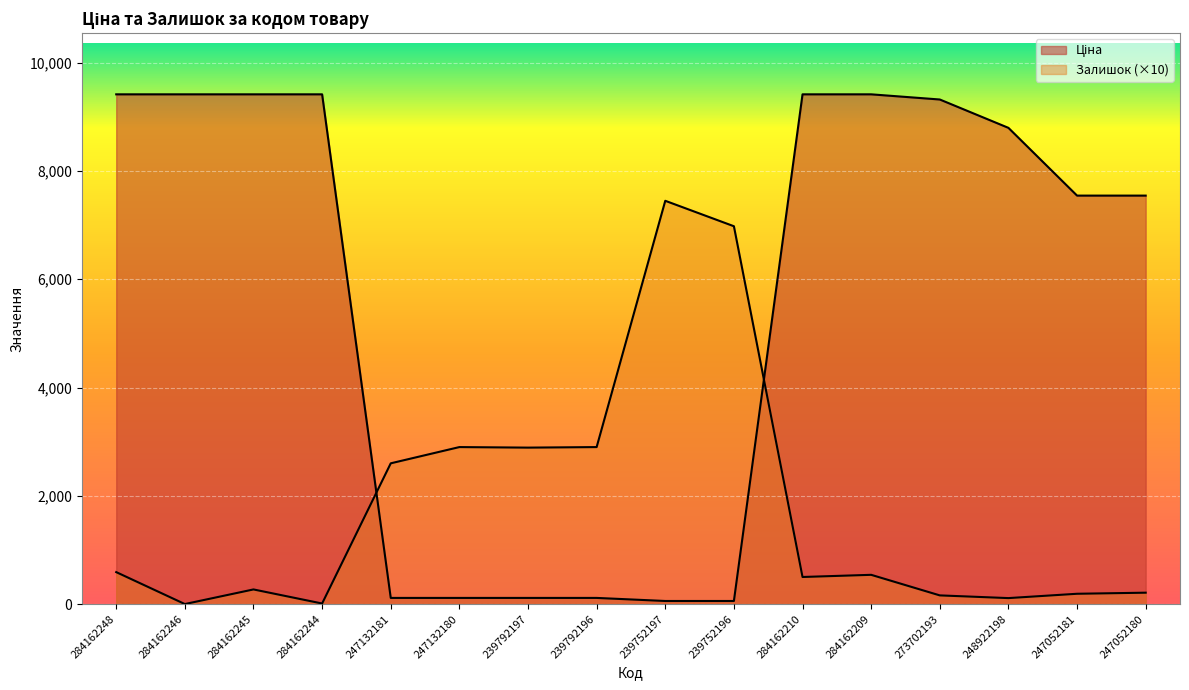

Is it true that Ціна equals 13189.7 at 273702193?

False